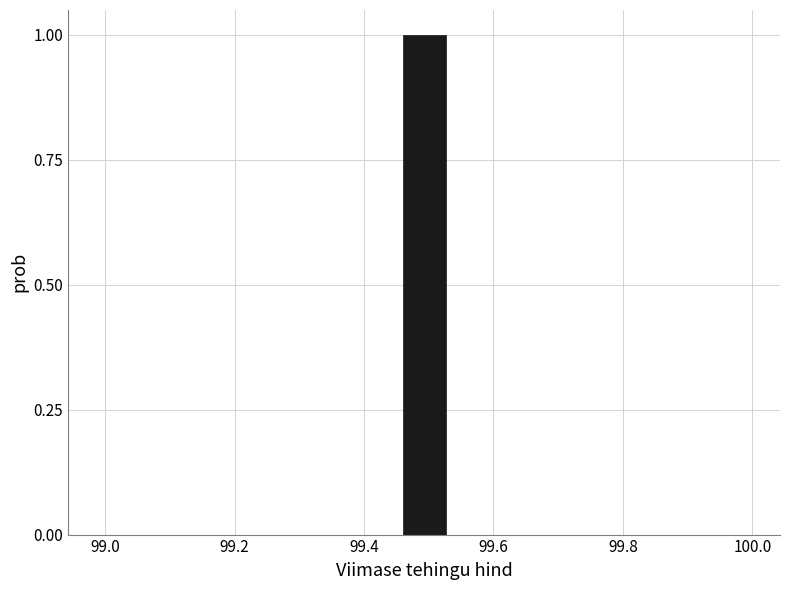

Read against the x-axis, roughly where is the centre of the tallest bar?

99.50